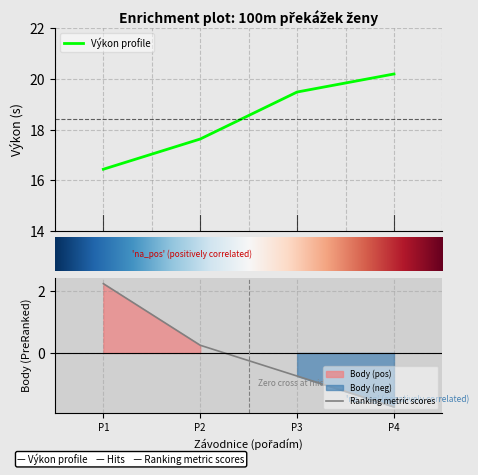

Rank the categories by Ranking metric scores value from highest to lowest.

P1, P2, P3, P4